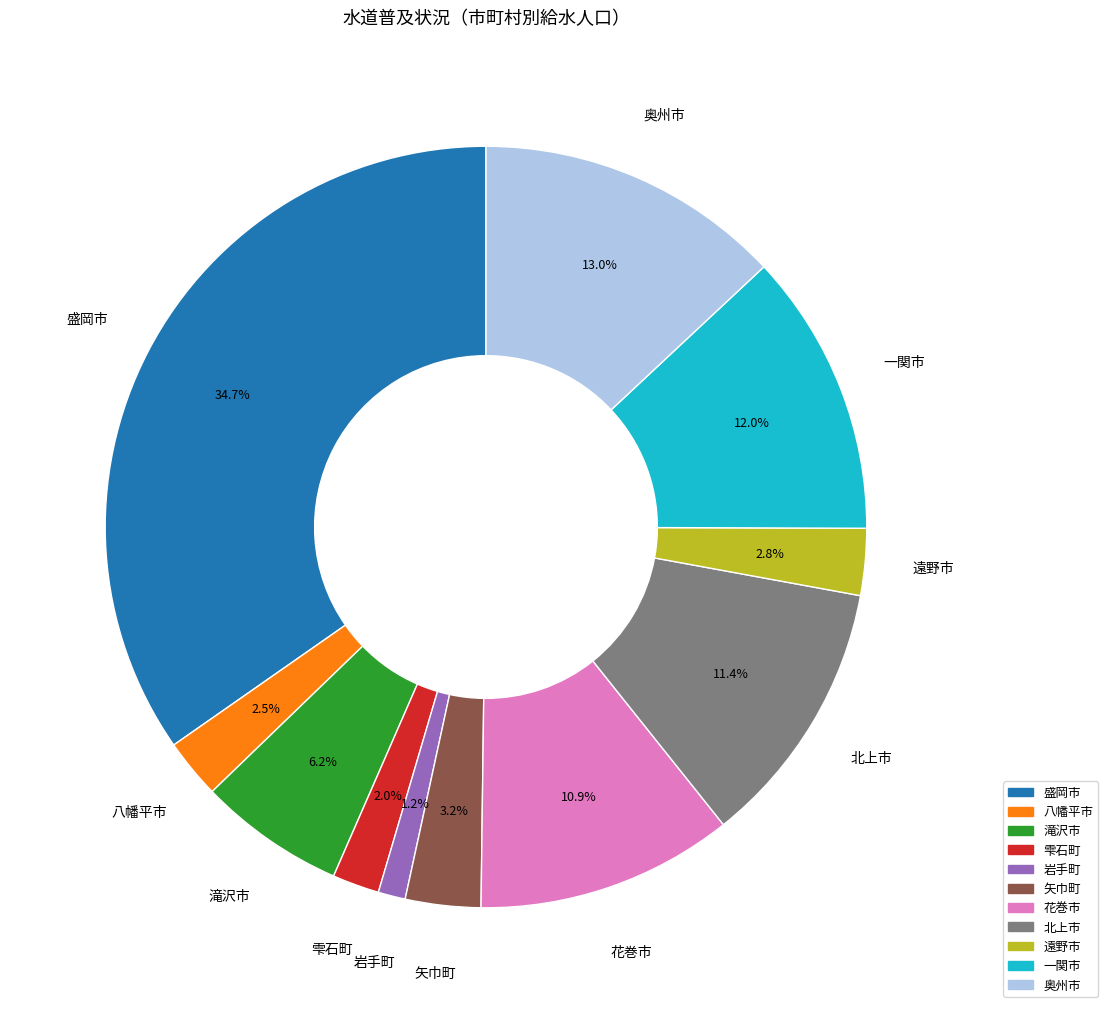

Which category has the smallest portion of the pie?

岩手町